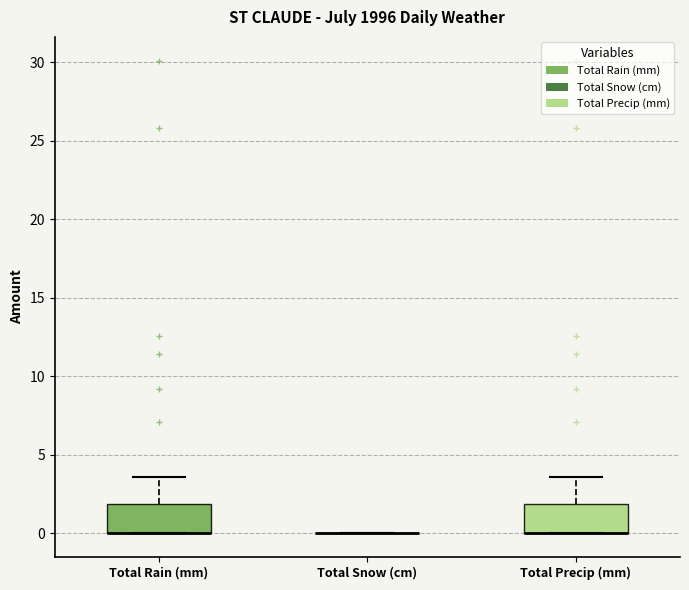

Where is the upper edge of the box for Total Precip (mm) on the y-axis? The values are not printed on the chart, so give them approximately, as read against the axis.

2.0